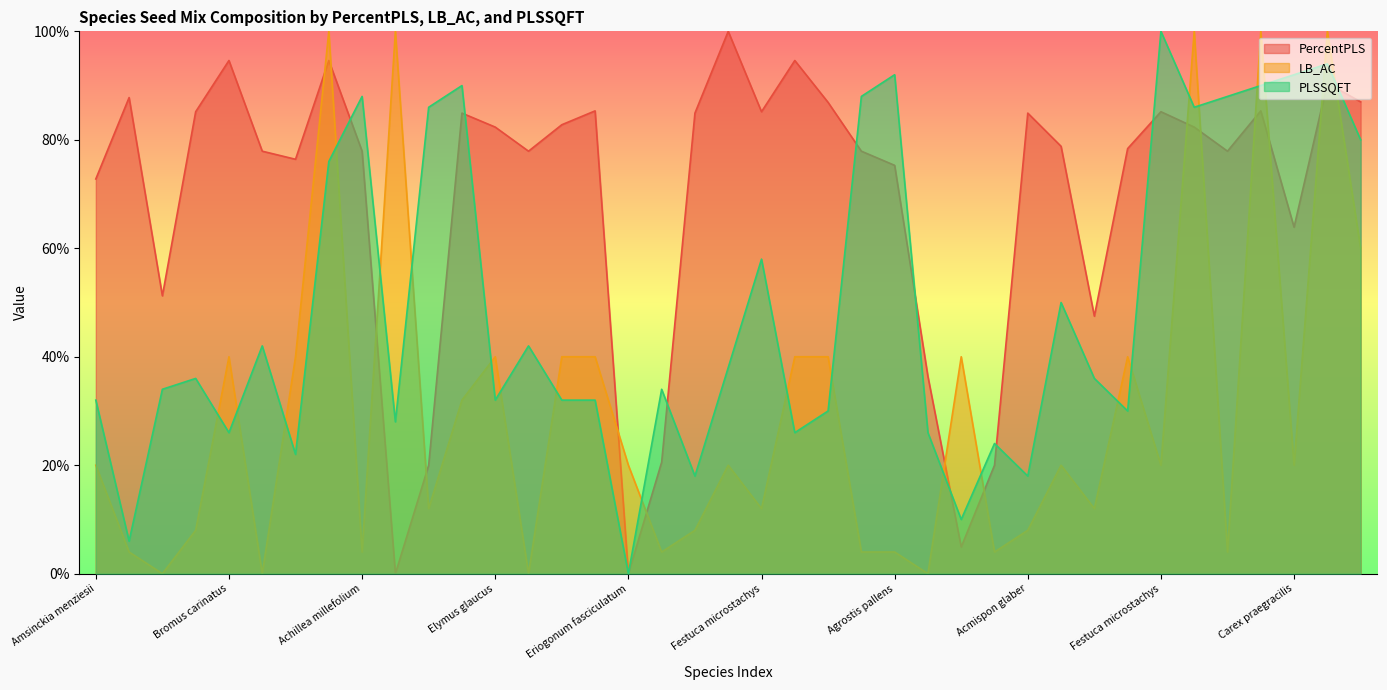

How many values in PercentPLS are above zero?

37